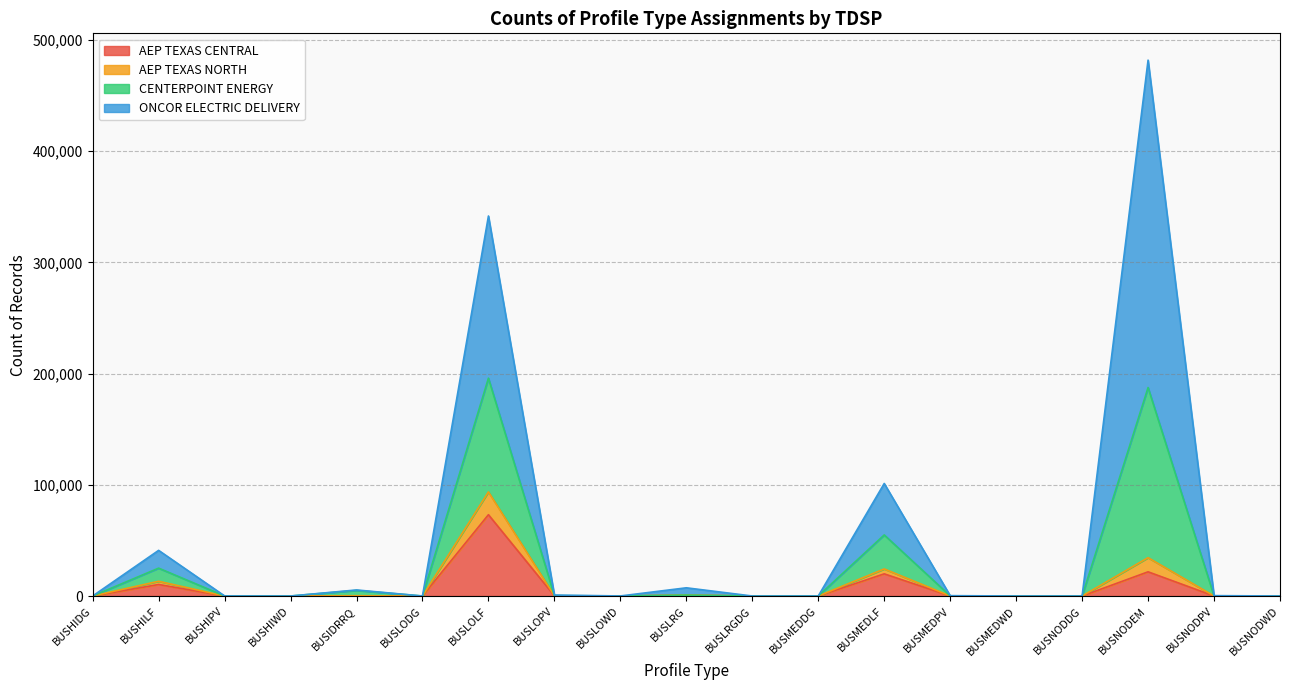

What value does the AEP TEXAS CENTRAL series have at BUSLOLF, to the nearest 100?

73100